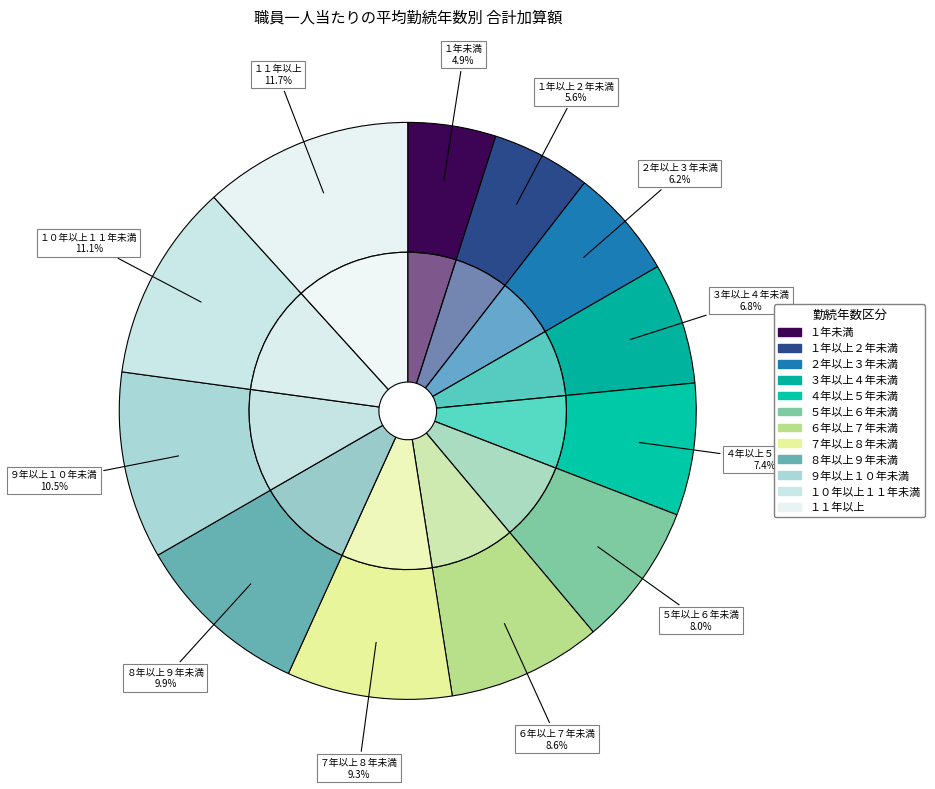

True or false: ６年以上７年未満 accounts for 1% of the total.

False